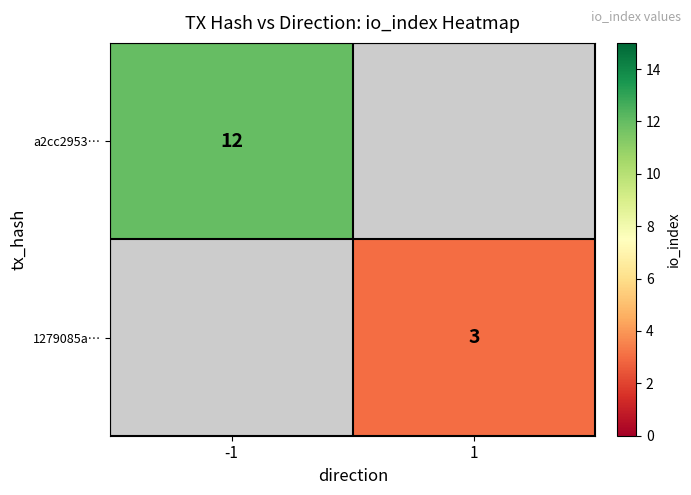

Between -1 and 1, which is larger?

-1